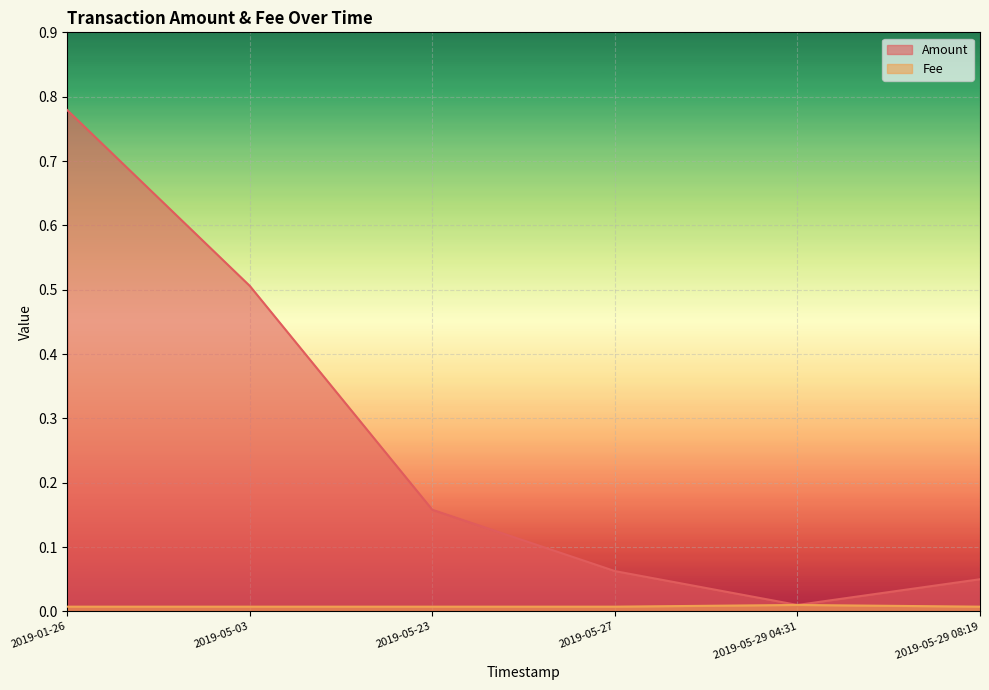

True or false: Fee and Amount intersect in this chart.

False